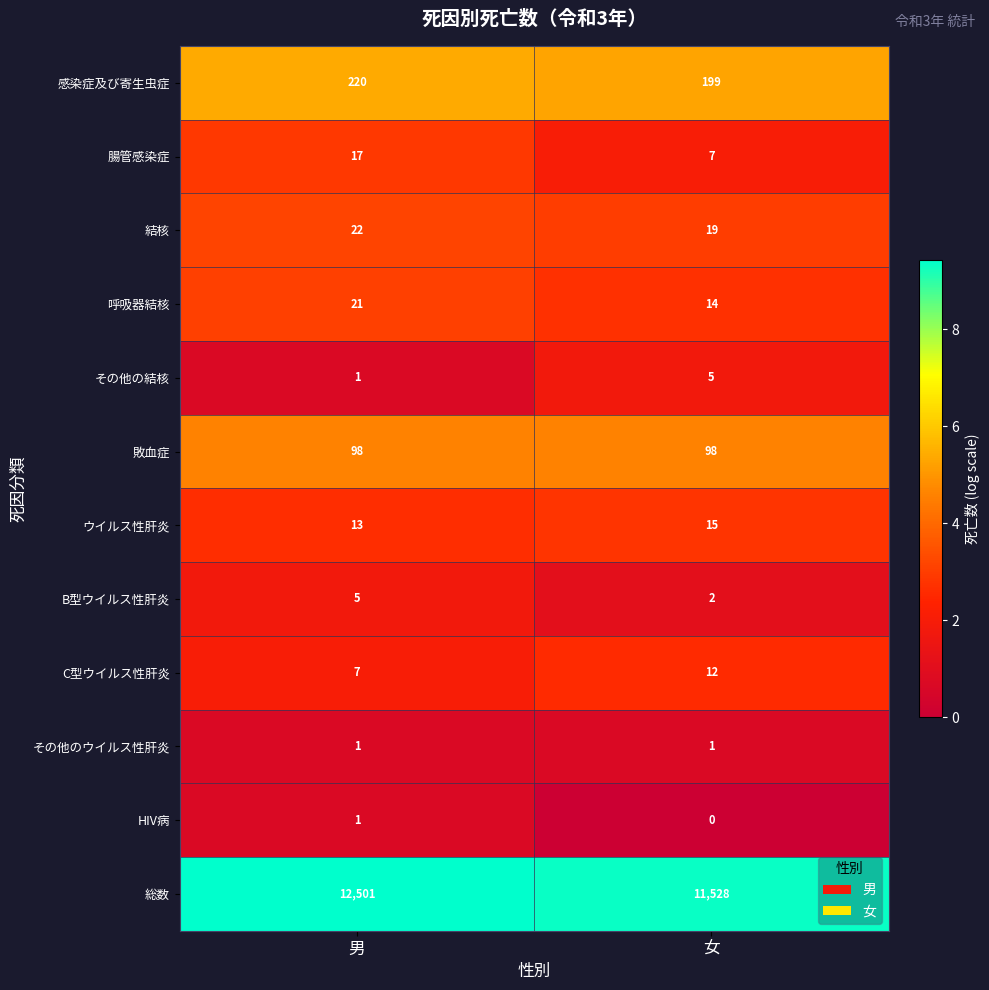

At which category is the sum across all series the highest?

男